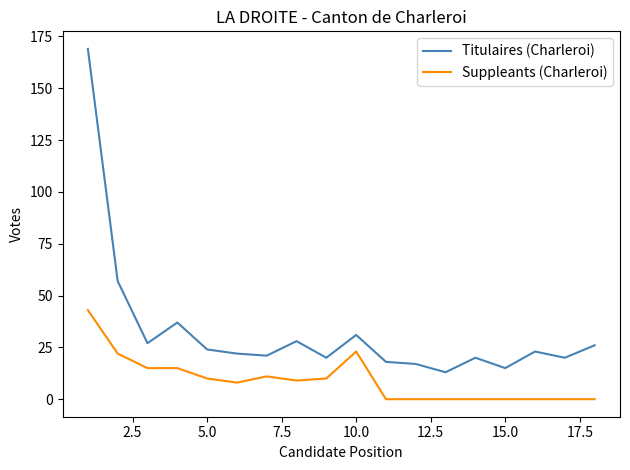

What is the difference between the maximum and minimum values in the Suppleants (Charleroi) series?

43